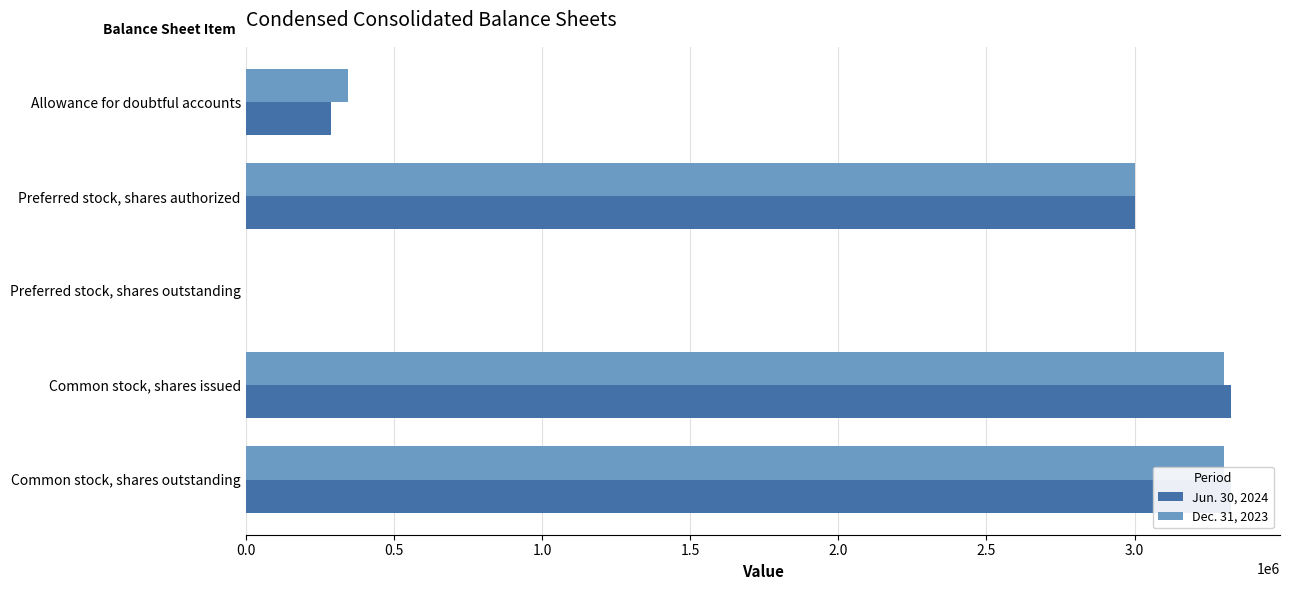

What is the difference between the maximum and minimum values in the Dec. 31, 2023 series?

3303045